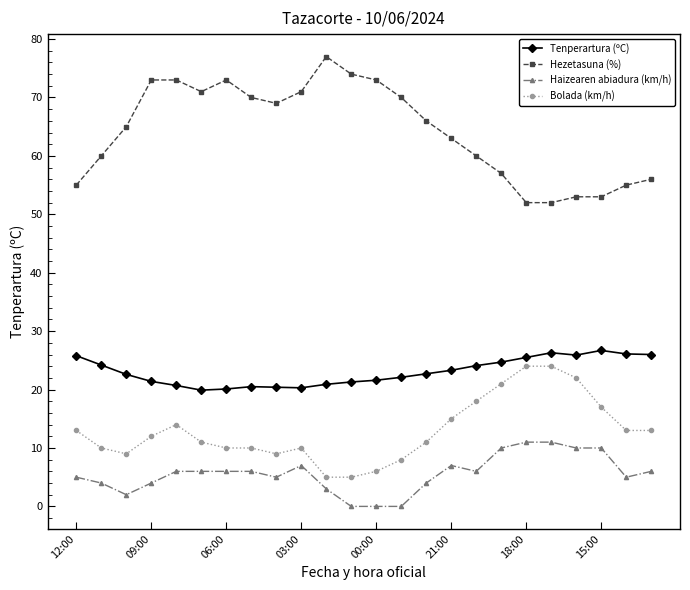

True or false: Haizearen abiadura (km/h) and Bolada (km/h) intersect in this chart.

False